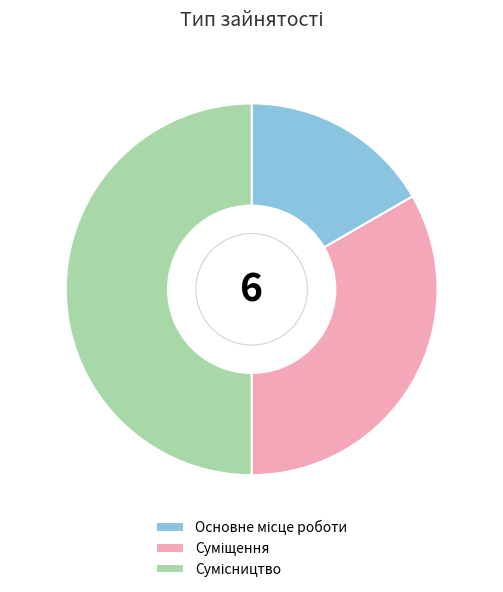

To the nearest percent, what is the combined percentage of Суміщення and Основне місце роботи?

50%